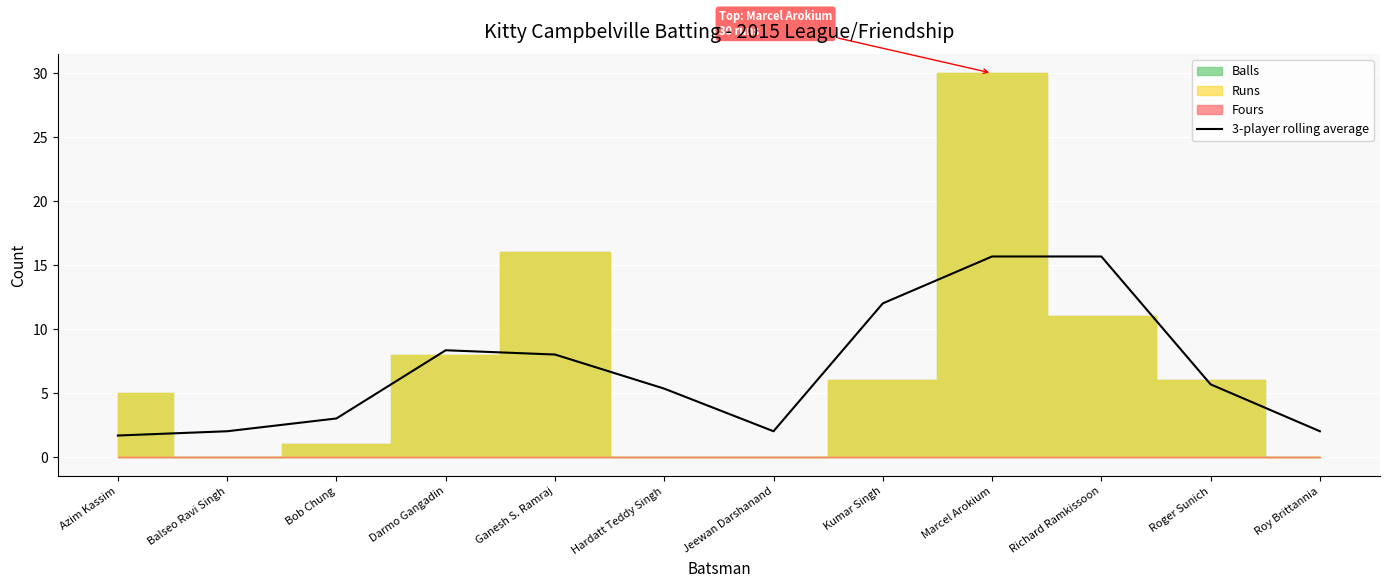

List the labels in order of value, smallest first.

Azim Kassim, Balseo Ravi Singh, Jeewan Darshanand, Roy Brittannia, Bob Chung, Hardatt Teddy Singh, Roger Sunich, Ganesh S. Ramraj, Darmo Gangadin, Kumar Singh, Marcel Arokium, Richard Ramkissoon